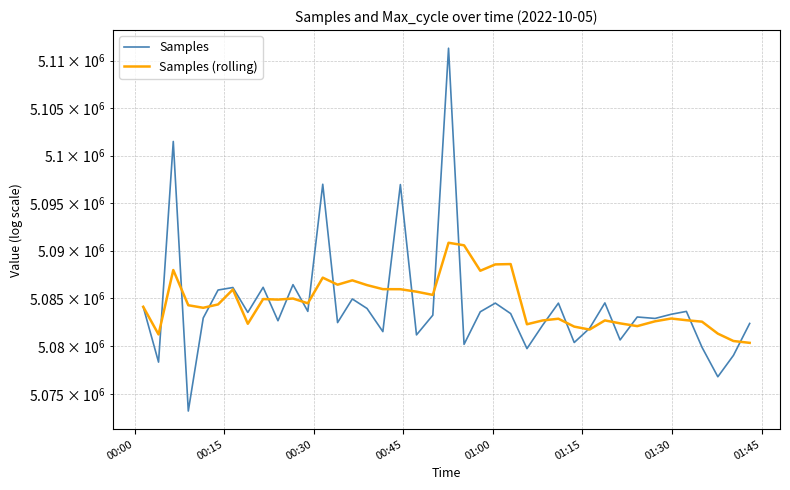

True or false: Samples (rolling) and Samples cross at least once.

True